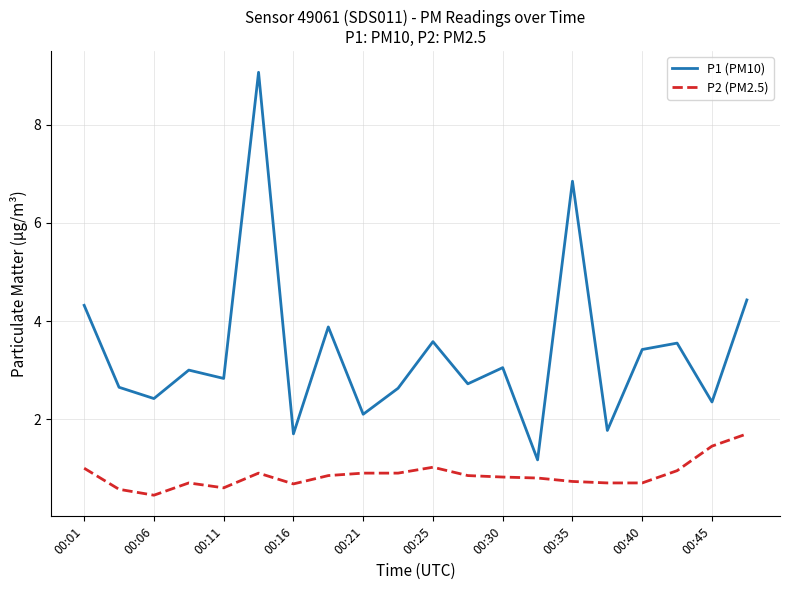

Rank the series by their average value, from highest to lowest.

P1 (PM10), P2 (PM2.5)